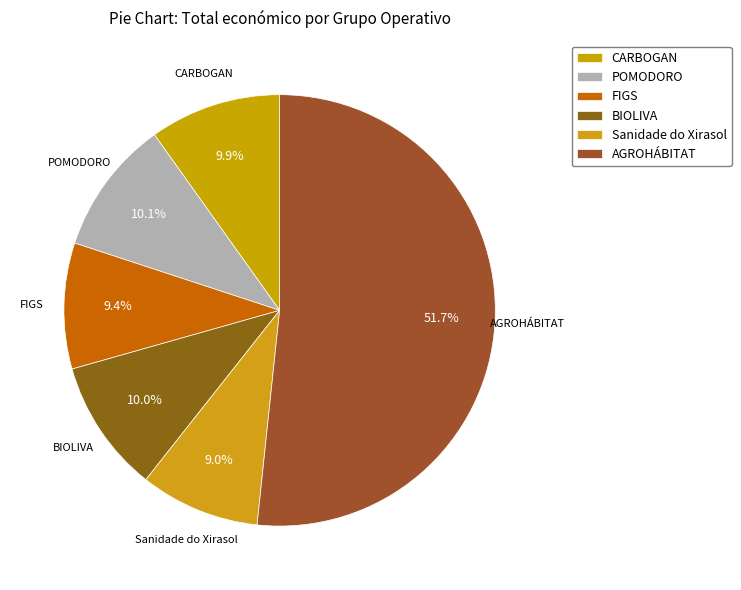

Does CARBOGAN represent more than half of the total?

No